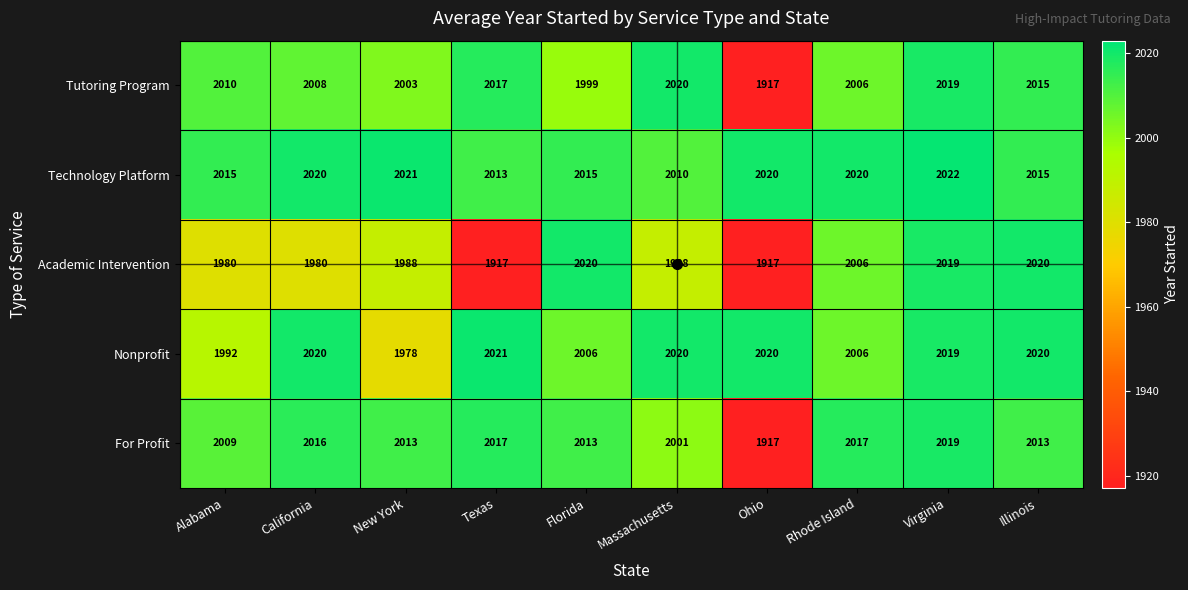

What is the greatest value displayed?

2022